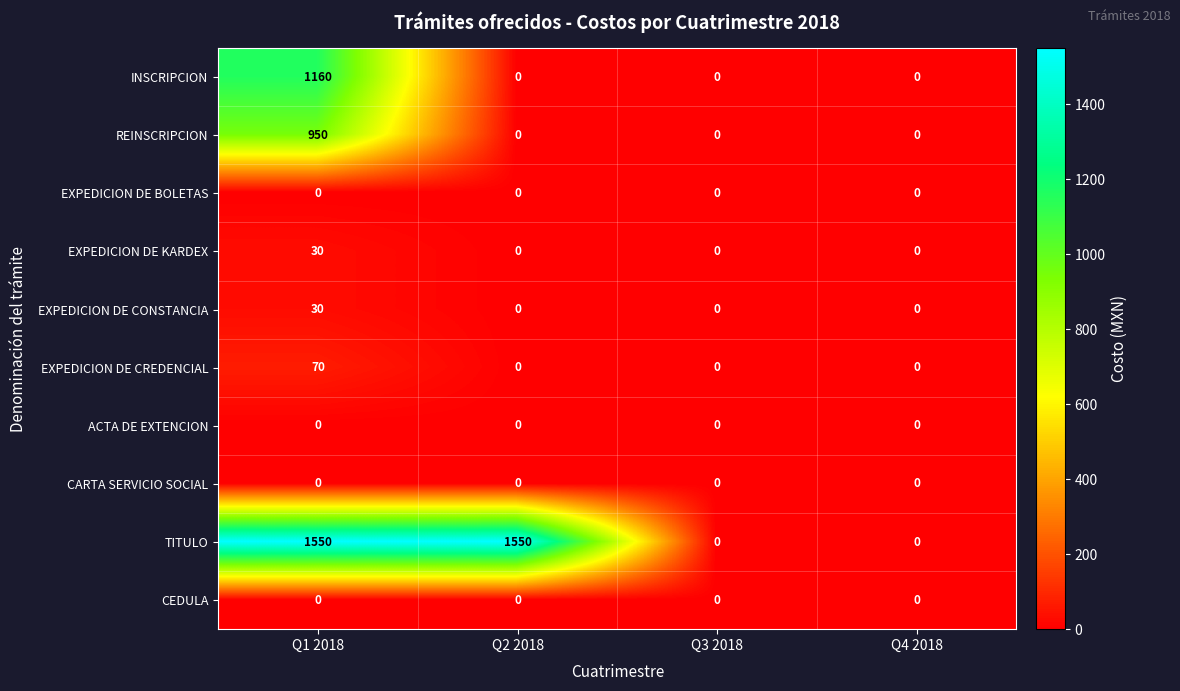

At how many categories does at least one series exceed 537?

2